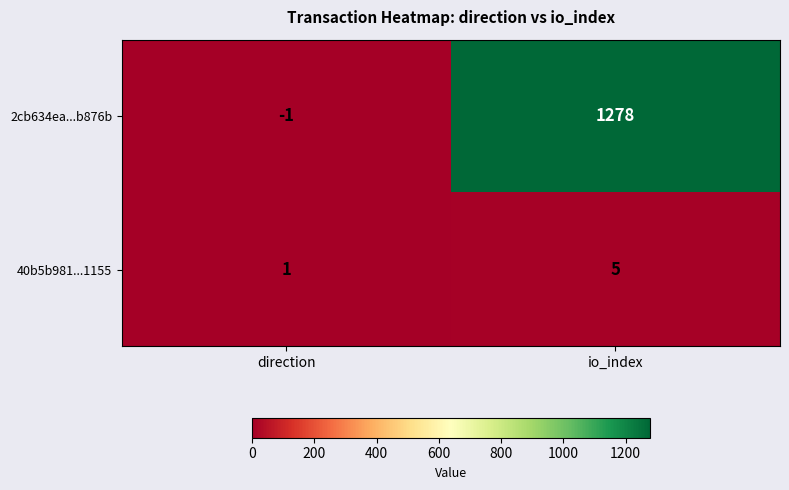

Which series changed the most between direction and io_index?

2cb634ea...b876b